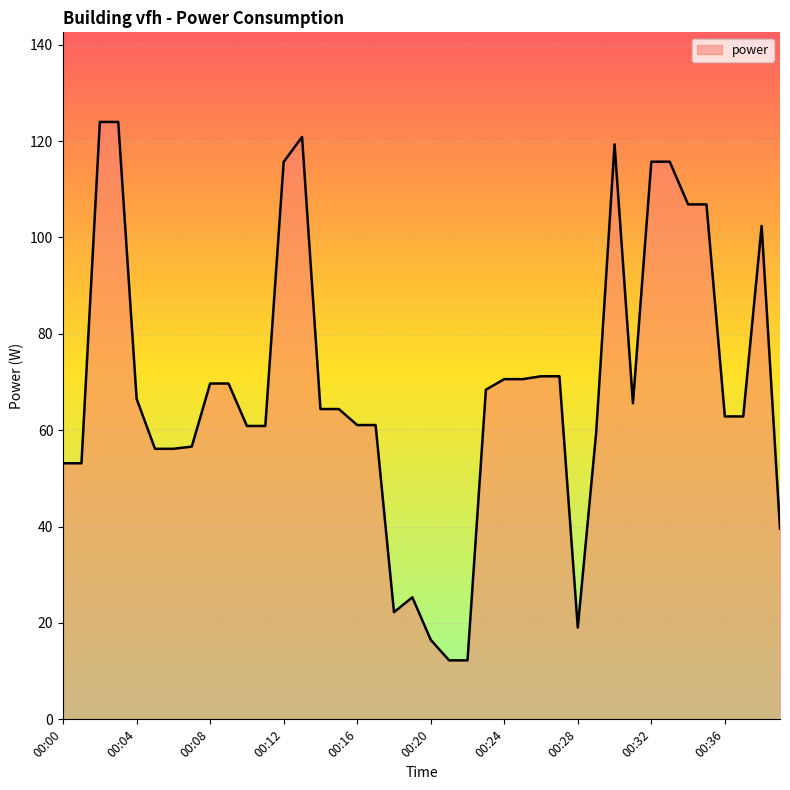

What is the greatest value displayed?

124.0